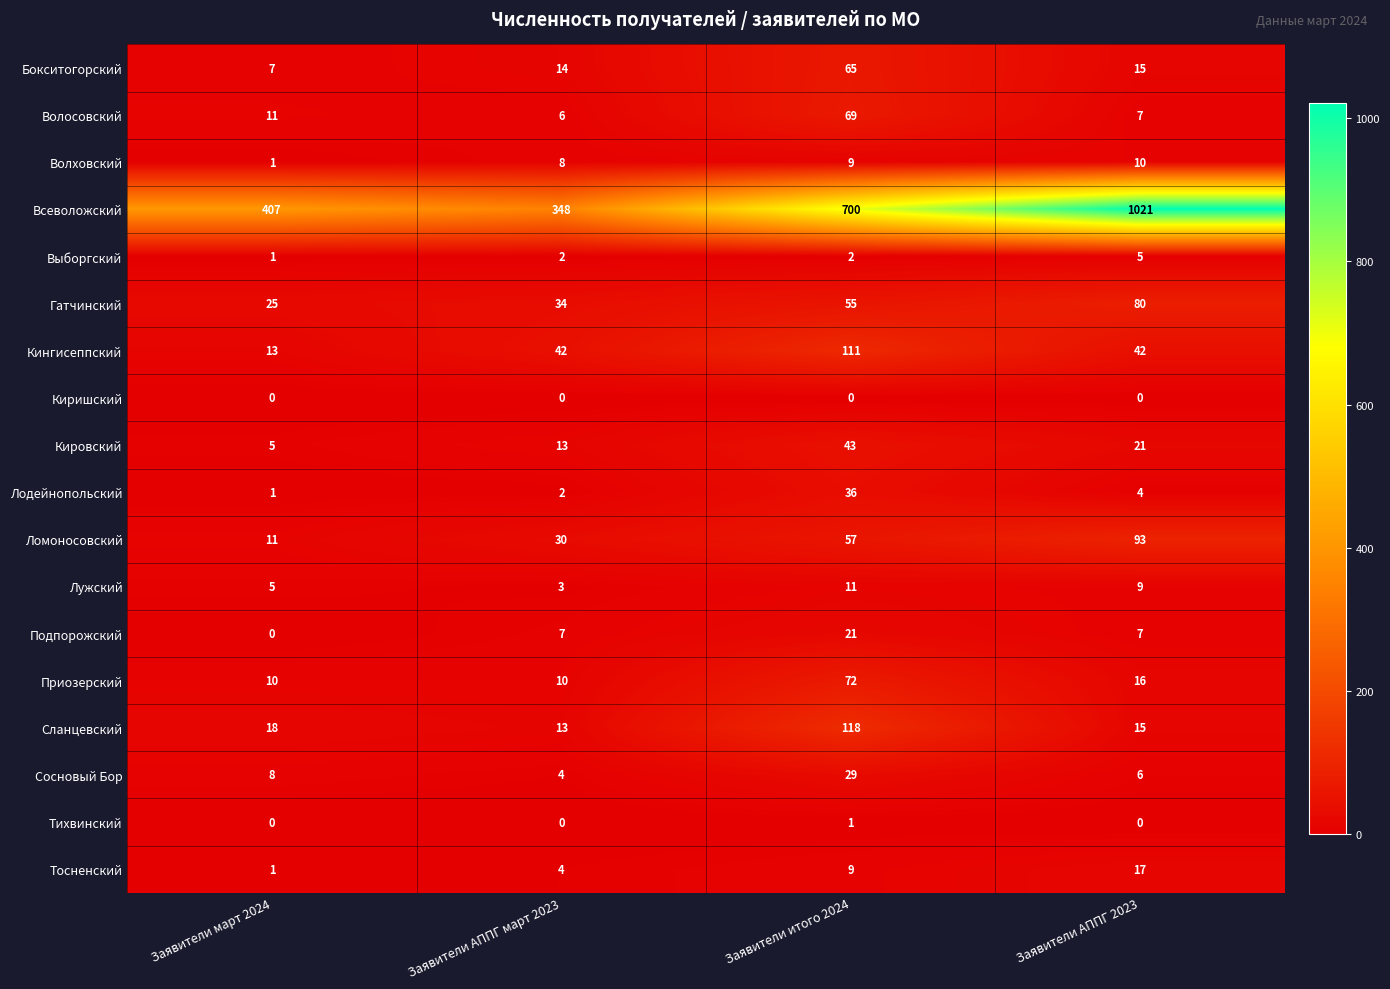

What is the lowest value of the Кингисеппский series?

13